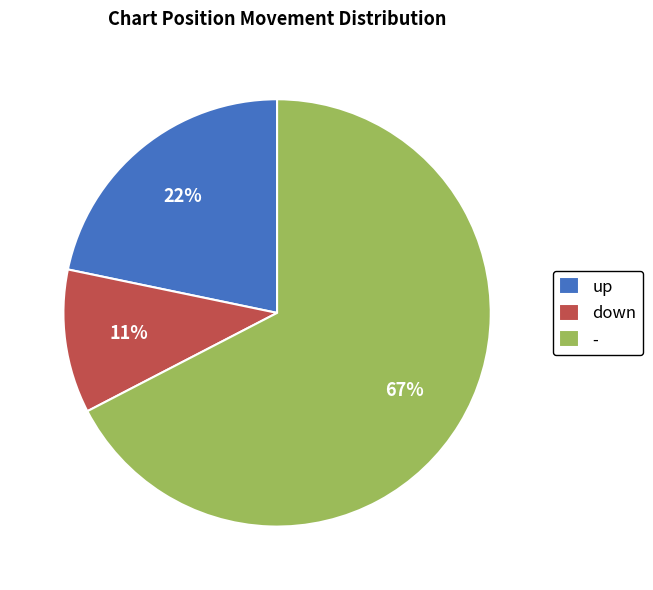

Between - and down, which is larger?

-